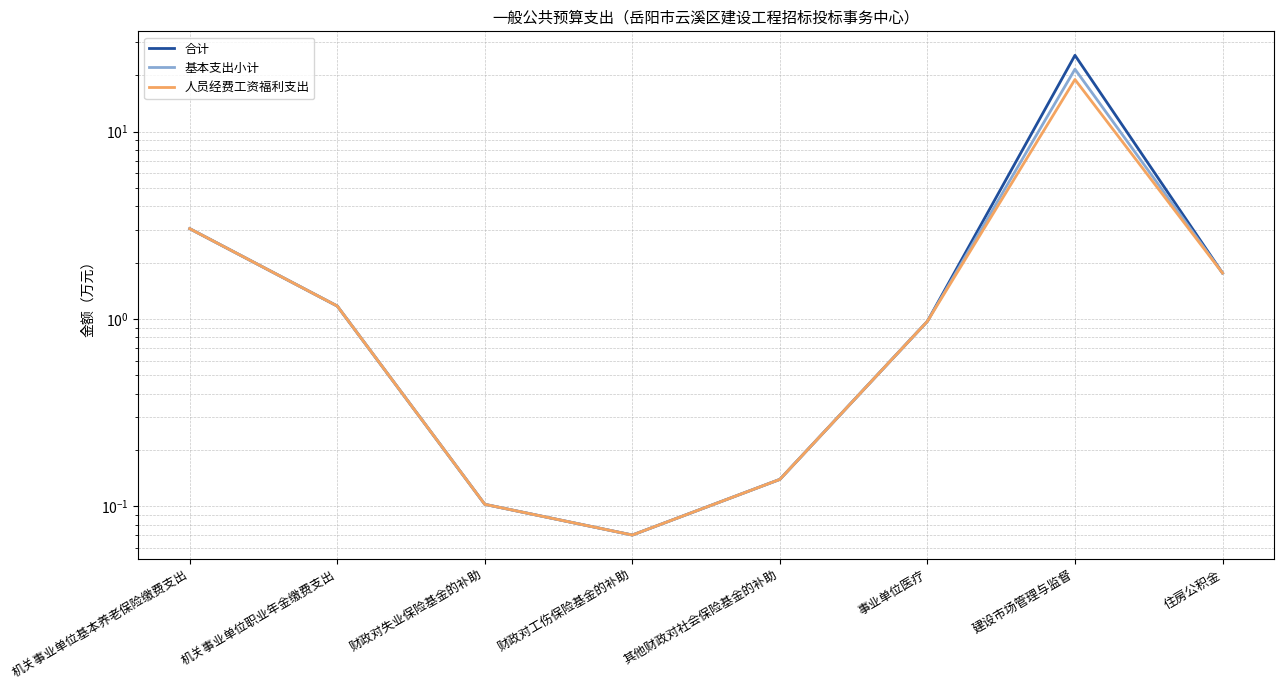

What is the difference between the maximum and minimum values in the 合计 series?

25.4